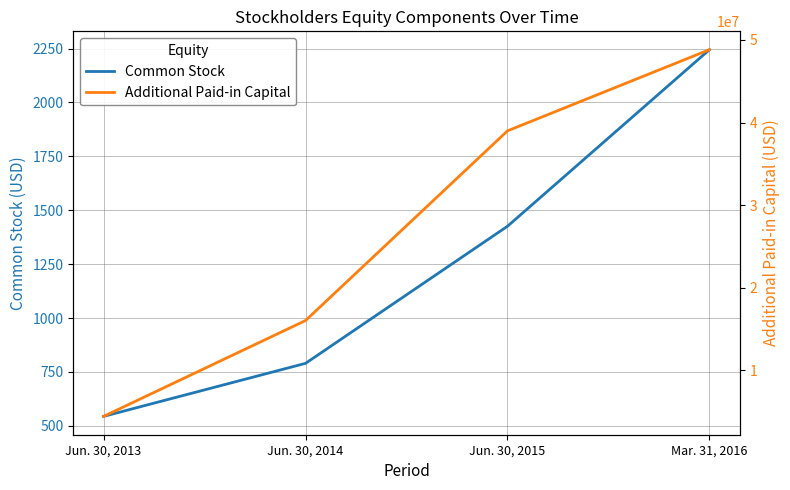

What is the maximum value shown in the chart?

48827395